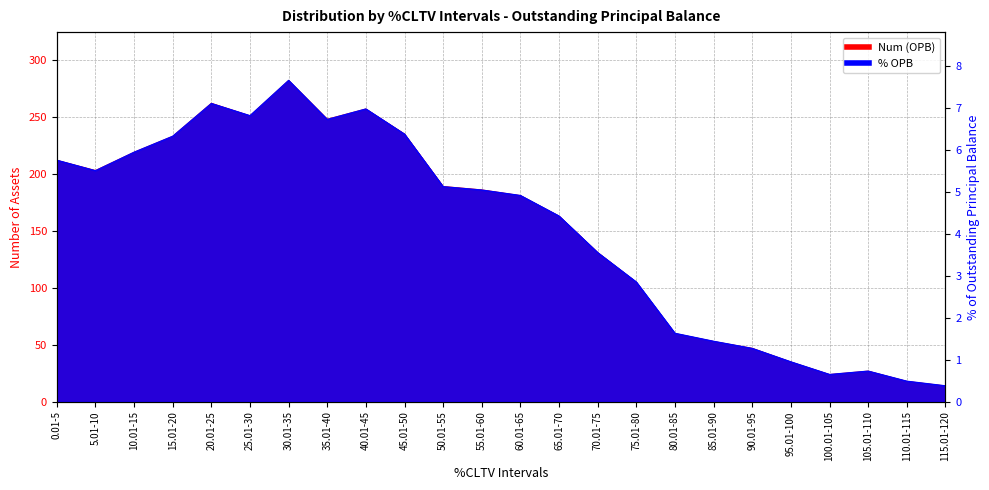

Does the chart have visible grid lines?

Yes